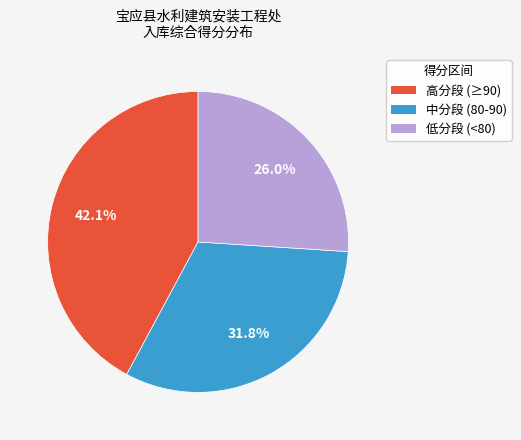

Is there any slice that represents more than half of the pie?

No